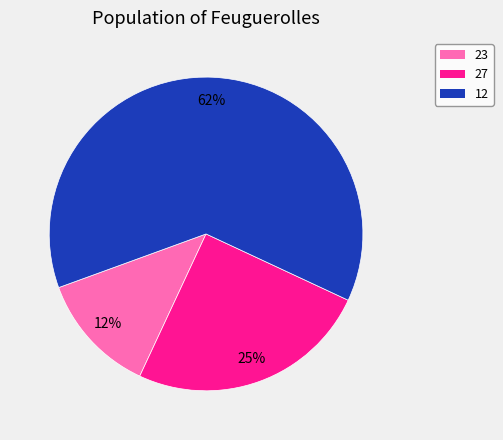

Which slice represents more than half of the pie?

12